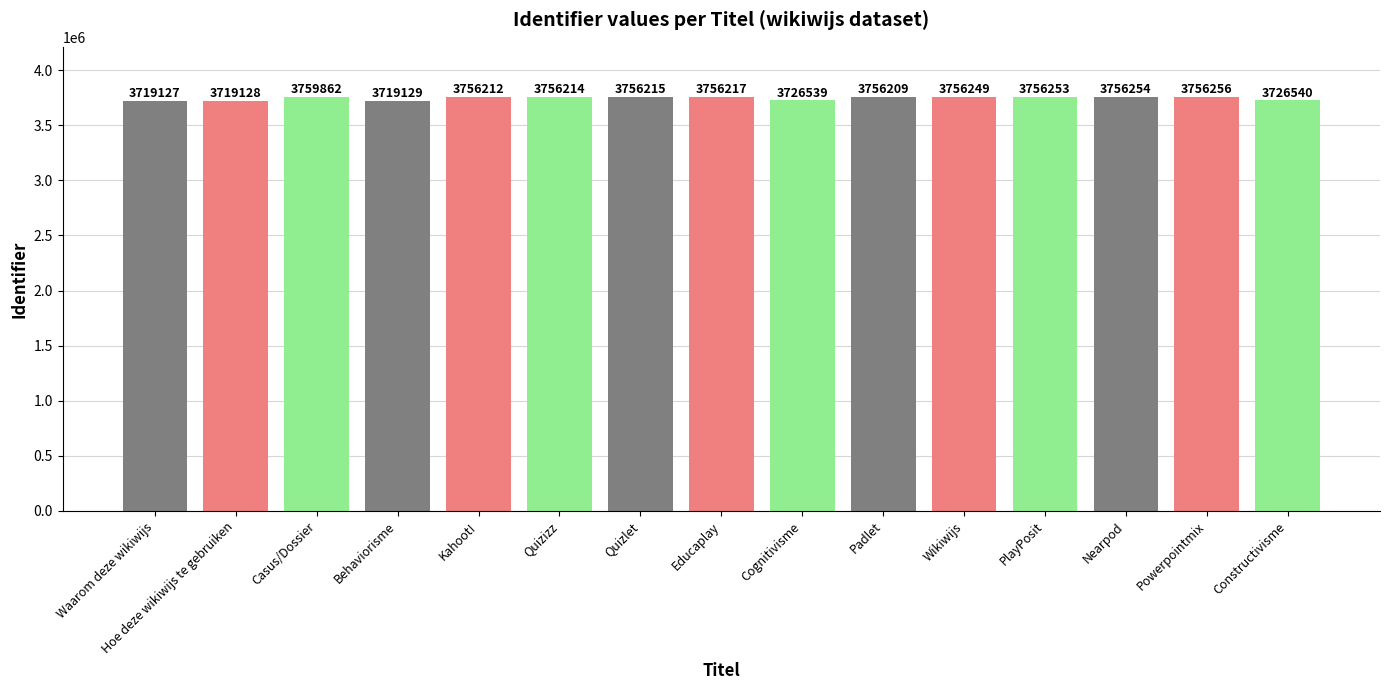

What is the difference between the second highest and minimum values?

37129